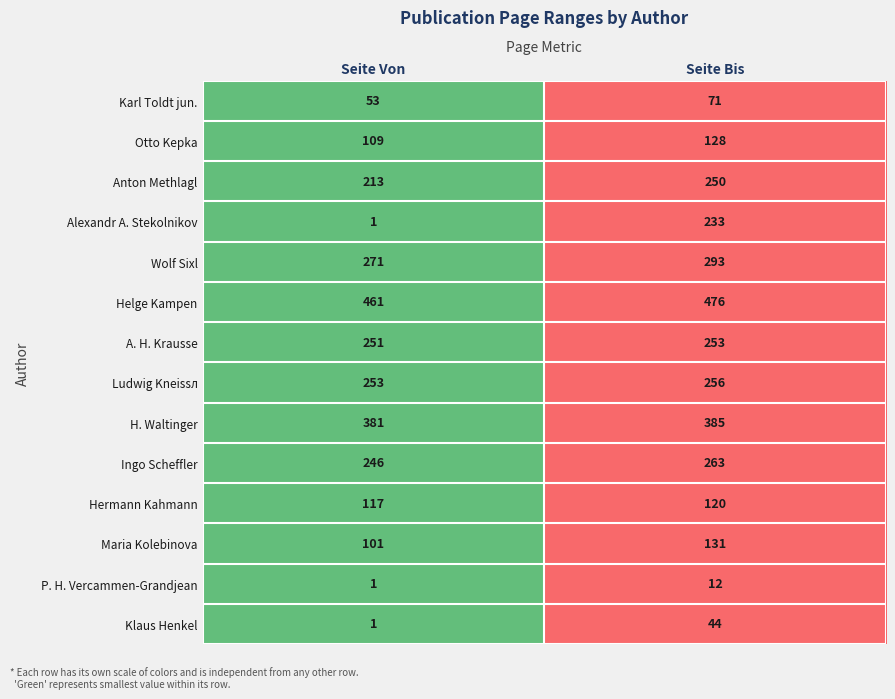

List the series in order of their peak value, highest first.

Helge Kampen, H. Waltinger, Wolf Sixl, Ingo Scheffler, Ludwig Kneissл, A. H. Krausse, Anton Methlagl, Alexandr A. Stekolnikov, Maria Kolebinova, Otto Kepka, Hermann Kahmann, Karl Toldt jun., Klaus Henkel, P. H. Vercammen-Grandjean